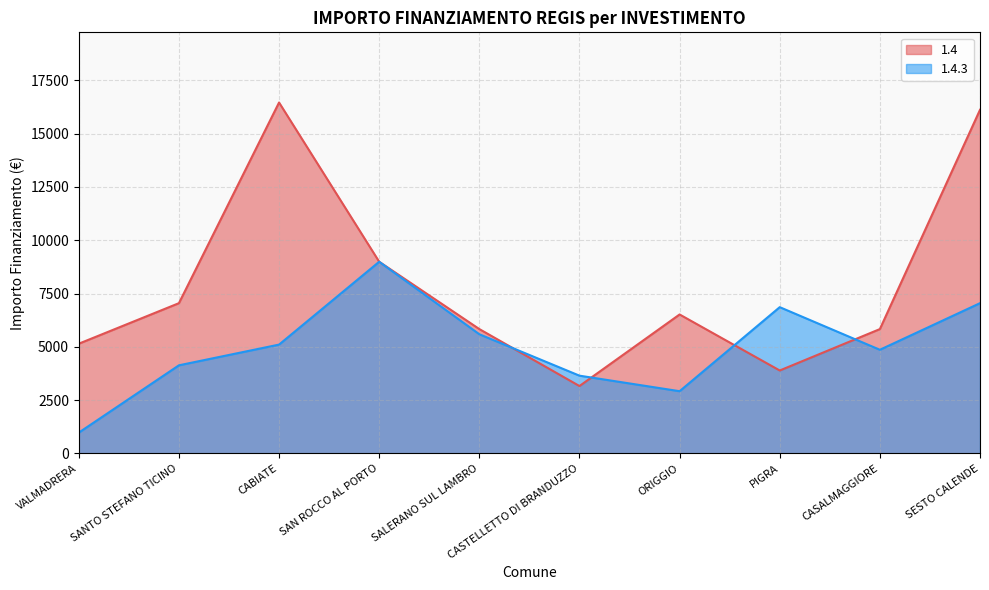

Reading left to right, extract all data points from this chart.

1.4: VALMADRERA=5145	SANTO STEFANO TICINO=7047	CABIATE=16464	SAN ROCCO AL PORTO=8991	SALERANO SUL LAMBRO=5832	CASTELLETTO DI BRANDUZZO=3159	ORIGGIO=6517	PIGRA=3888	CASALMAGGIORE=5831	SESTO CALENDE=16121
1.4.3: VALMADRERA=972	SANTO STEFANO TICINO=4131	CABIATE=5103	SAN ROCCO AL PORTO=8991	SALERANO SUL LAMBRO=5589	CASTELLETTO DI BRANDUZZO=3645	ORIGGIO=2916	PIGRA=6860	CASALMAGGIORE=4860	SESTO CALENDE=7047